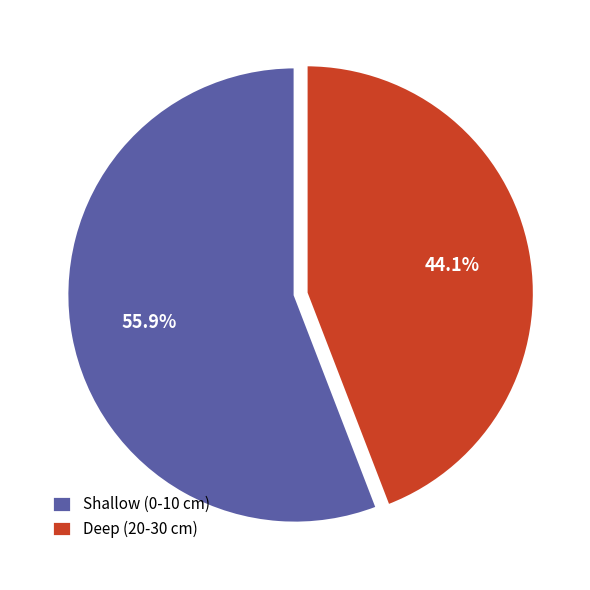

Is there any slice that represents more than half of the pie?

Yes